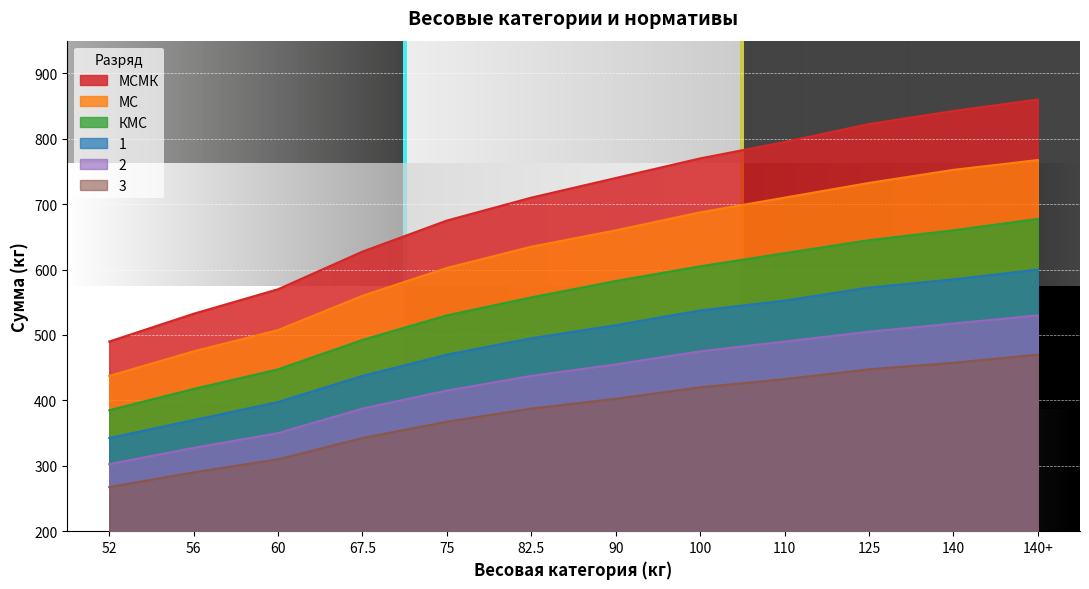

What is the label of the 7th point from the right?

82.5